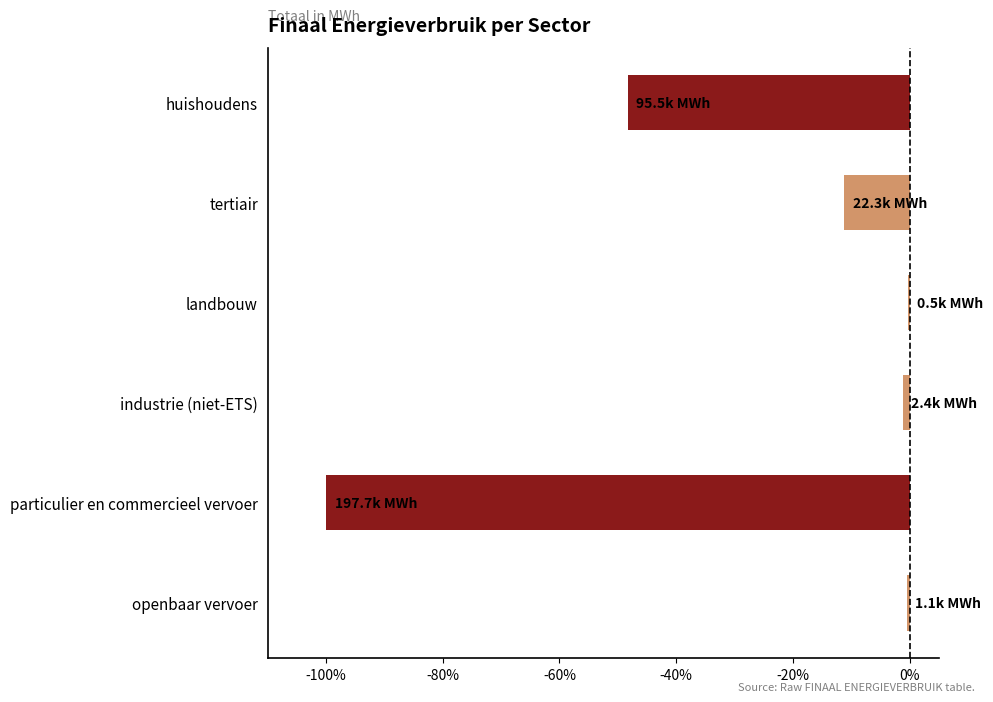

What is the sum of all values?

-161.6